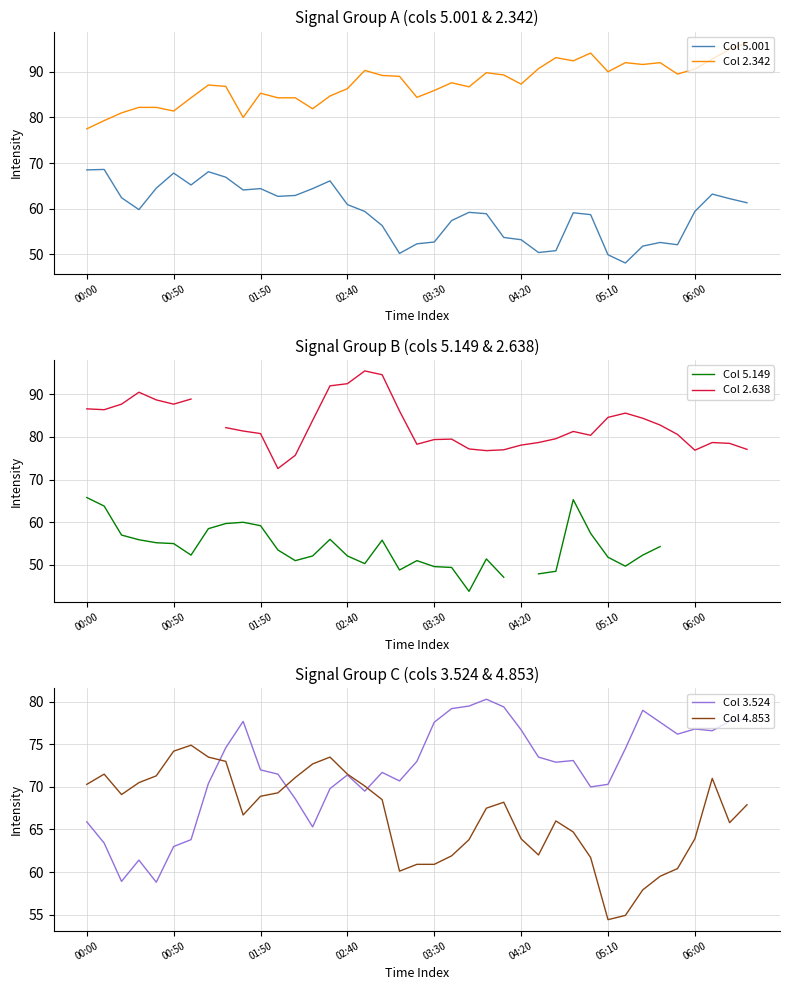

Is it true that Col 2.342 equals 118.3 at 02:40?

False